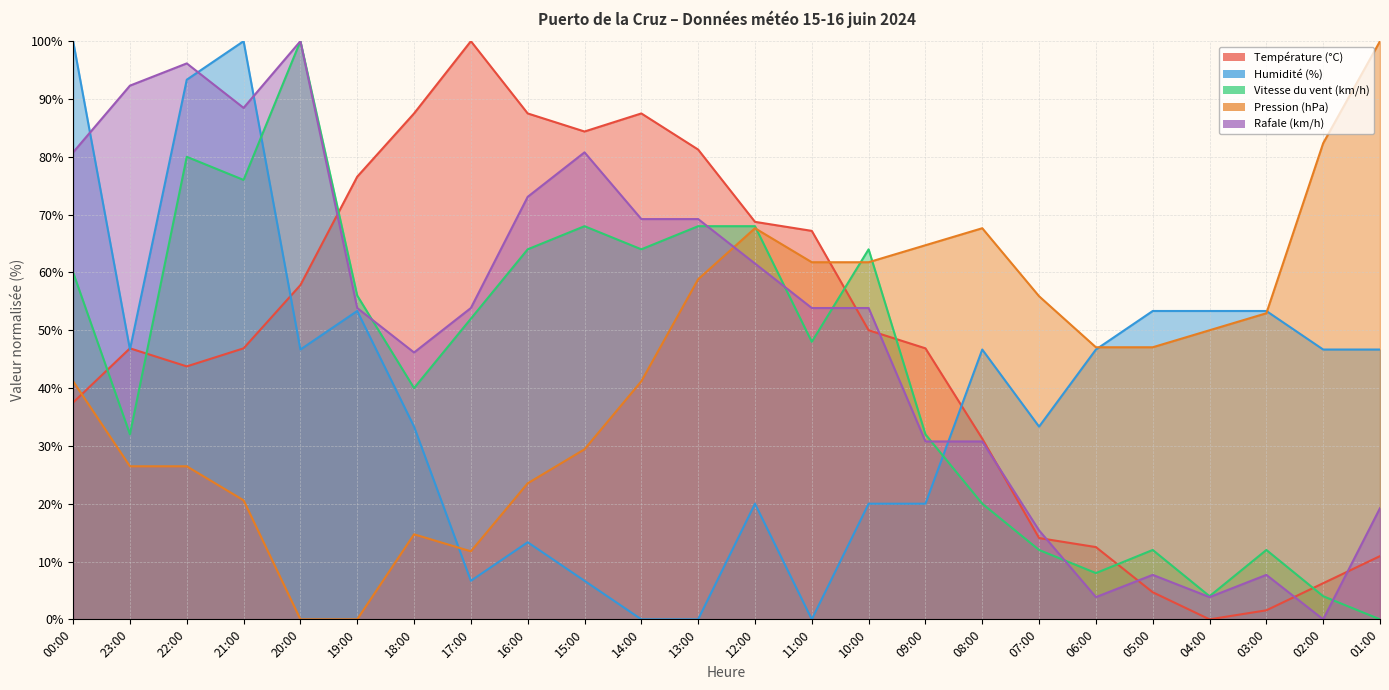

Count the number of data series in this chart.

5